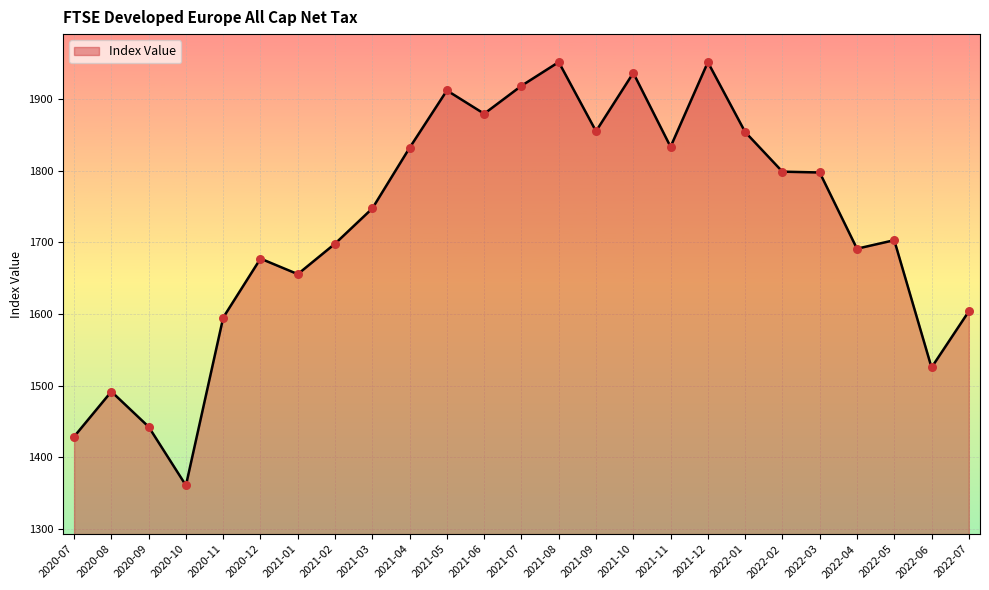

What is the change in value from 2021-09 to 2021-10?

+81.4